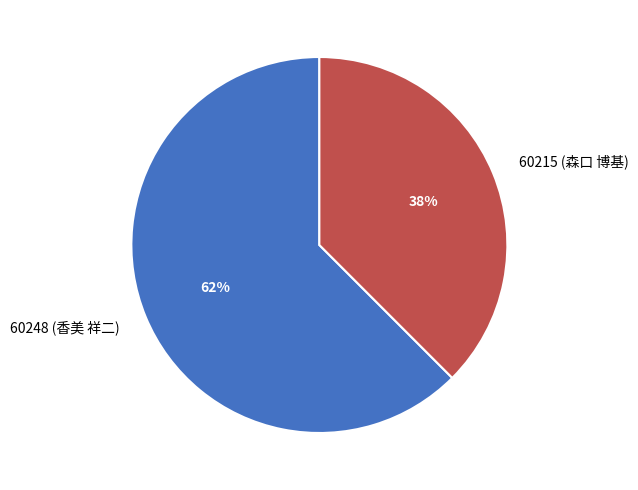

Which has a higher value, 60248 (香美 祥二) or 60215 (森口 博基)?

60248 (香美 祥二)